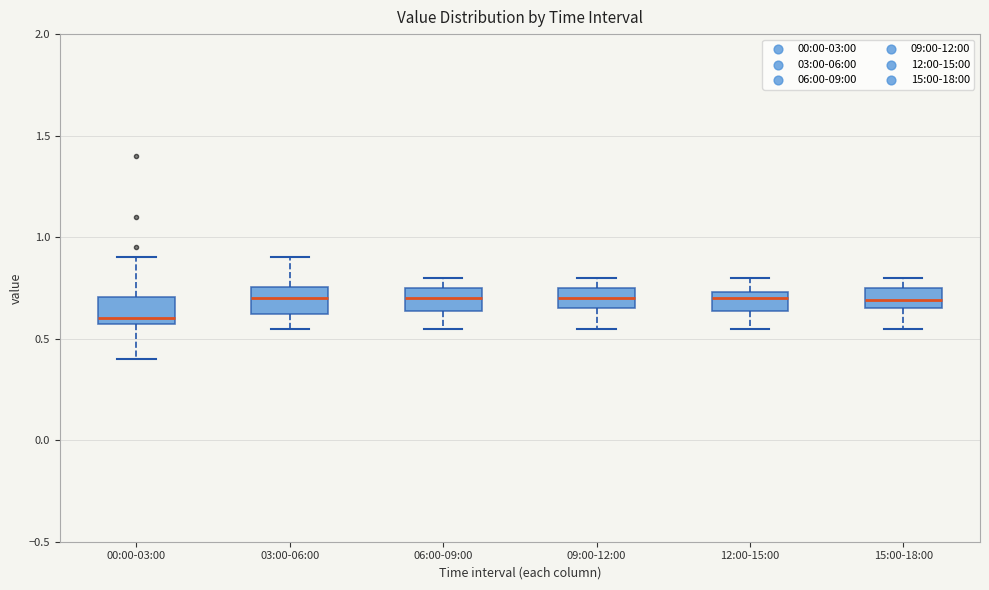

Reading left to right, transcribe this box plot: for each box, give where its median line is, the range the box spans, and where its two whiskers end, as read against the y-axis. The values are not printed on the chart, so give them approximately, as read against the axis.

00:00-03:00: median 0.60, box 0.55 to 0.70, whiskers 0.40 to 0.90
03:00-06:00: median 0.70, box 0.60 to 0.75, whiskers 0.55 to 0.90
06:00-09:00: median 0.70, box 0.65 to 0.75, whiskers 0.55 to 0.80
09:00-12:00: median 0.70, box 0.65 to 0.75, whiskers 0.55 to 0.80
12:00-15:00: median 0.70, box 0.65 to 0.75, whiskers 0.55 to 0.80
15:00-18:00: median 0.70, box 0.65 to 0.75, whiskers 0.55 to 0.80